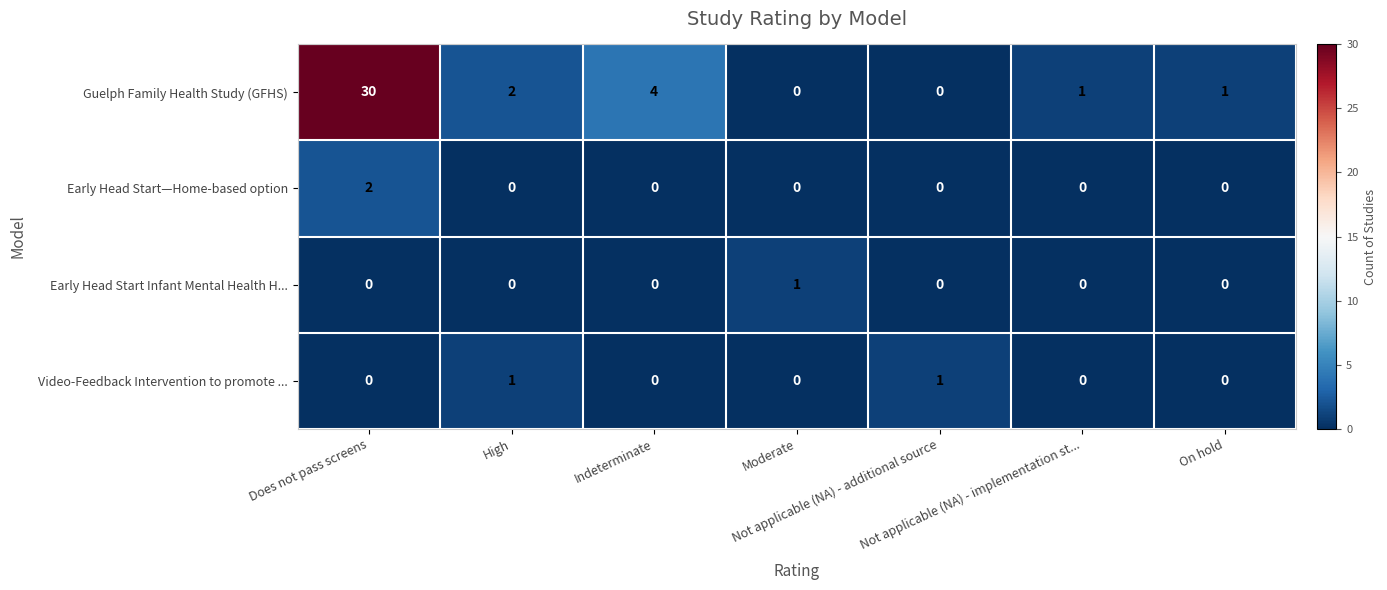

What is the greatest value displayed?

30